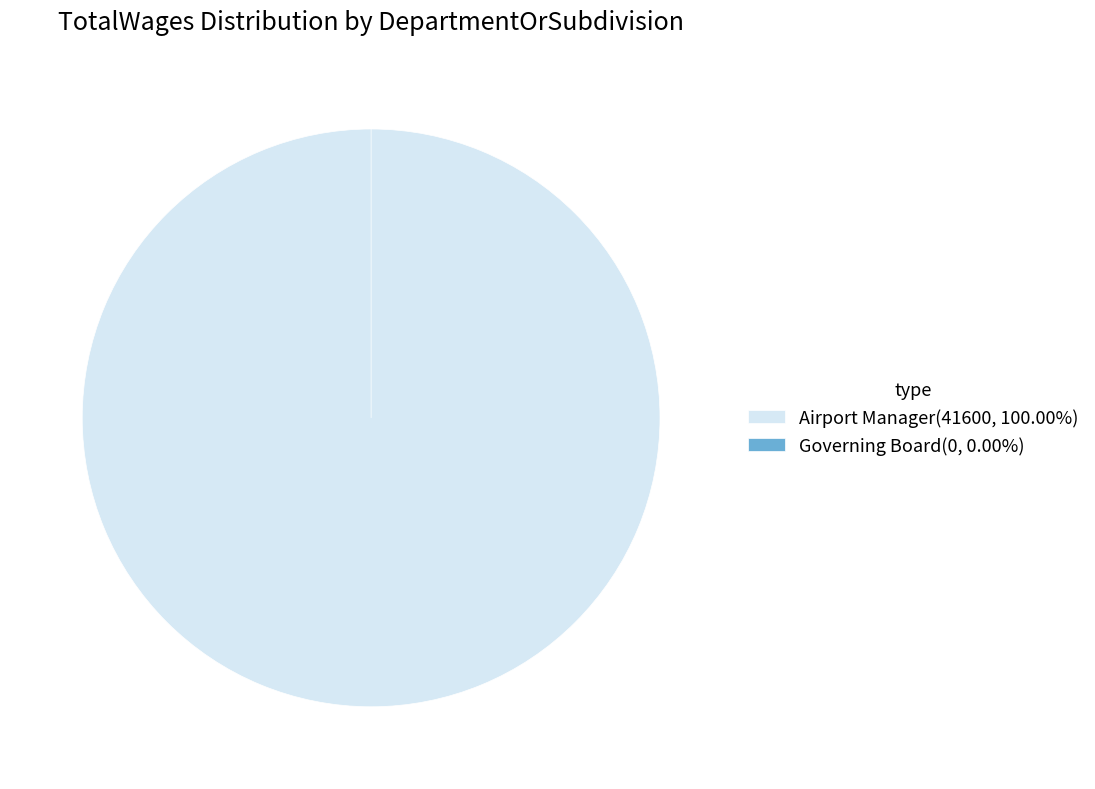

To the nearest percent, what is the difference between the largest and smallest slice percentages?

100%